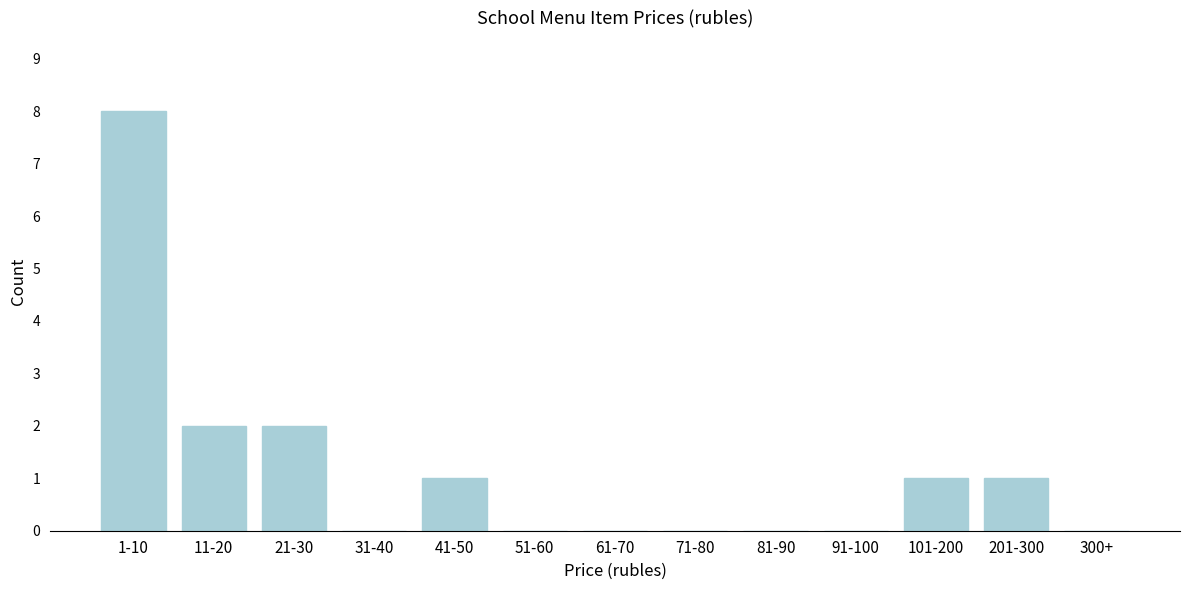

Reading left to right, transcribe all the data shown in this chart.

1-10=8	11-20=2	21-30=2	31-40=0	41-50=1	51-60=0	61-70=0	71-80=0	81-90=0	91-100=0	101-200=1	201-300=1	300+=0